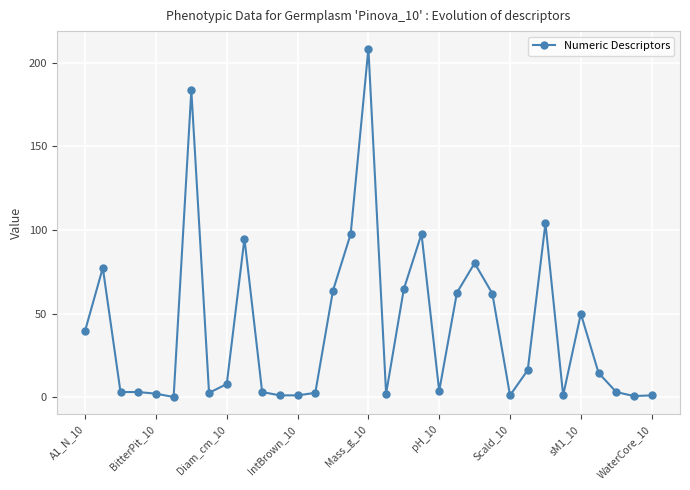

What is the maximum value shown in the chart?

208.7